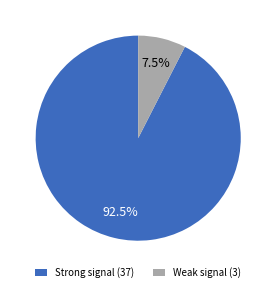

Between Weak signal (3) and Strong signal (37), which is larger?

Strong signal (37)